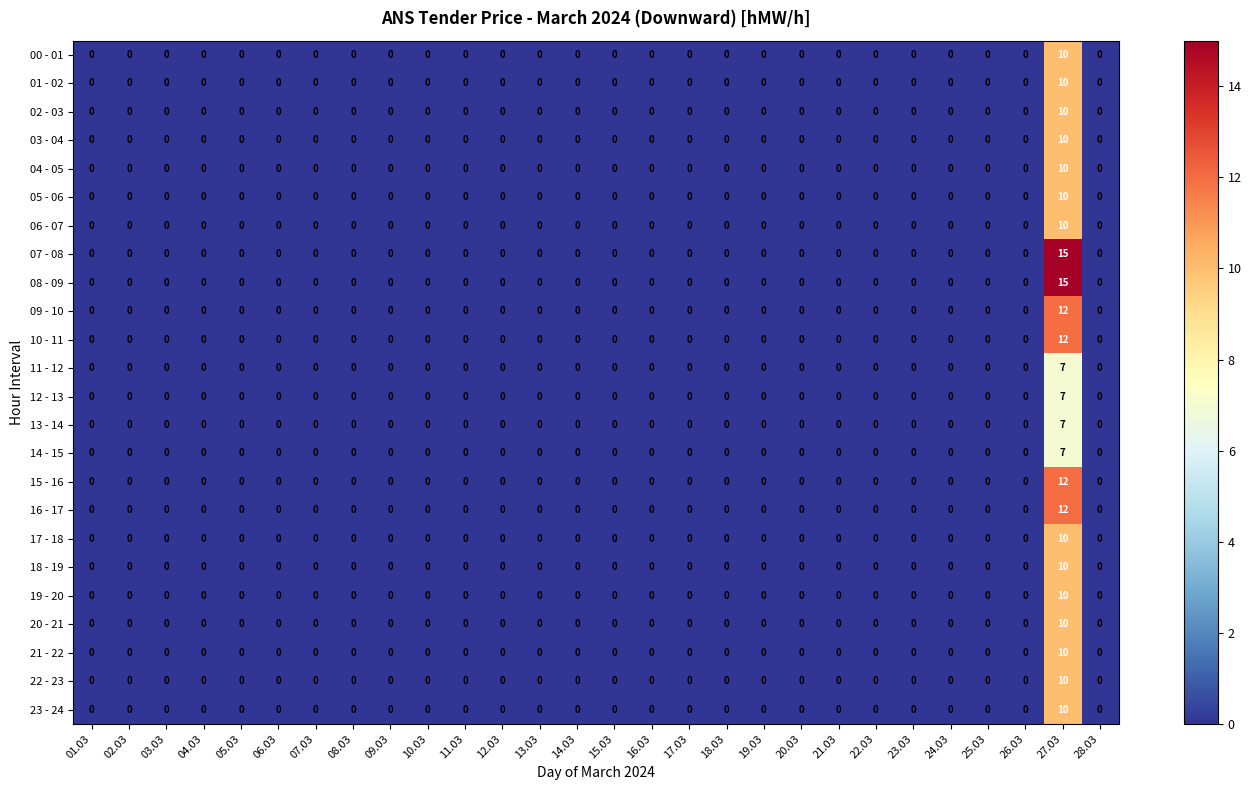

Count the 23 - 24 values in the range 0 to 1.

27